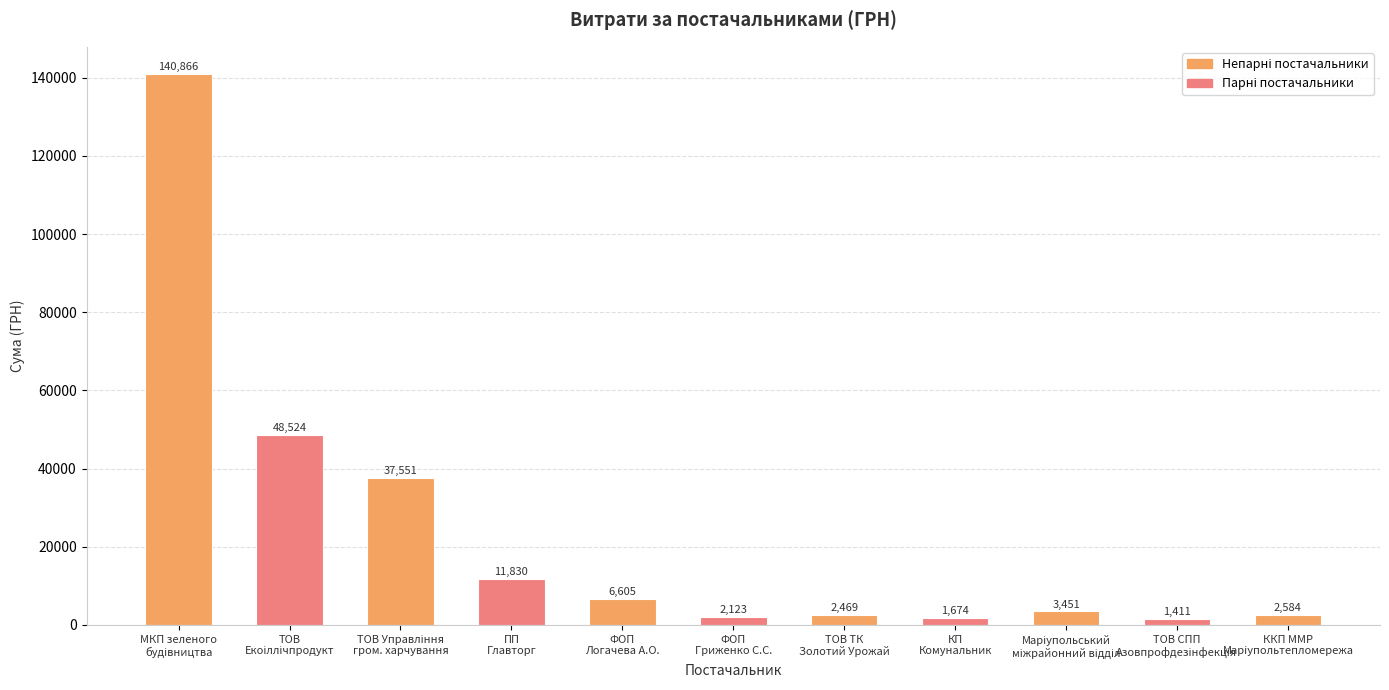

What is the value of the 3rd bar from the left?

37550.9